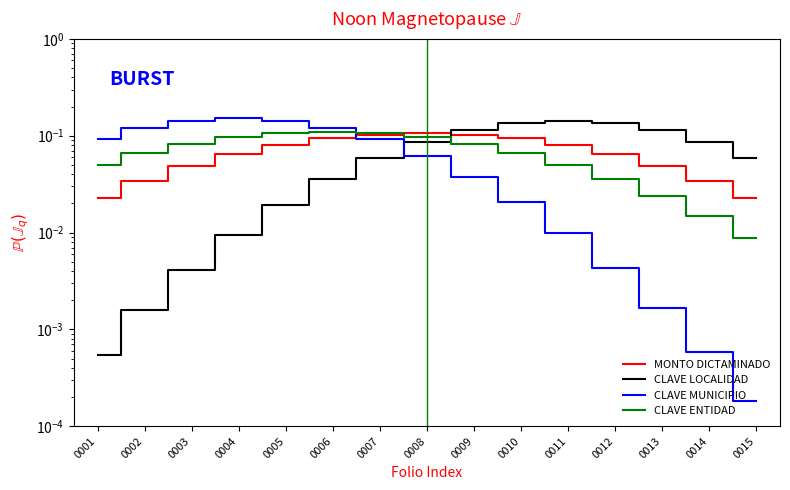

Where is MONTO DICTAMINADO nearest to the value 0?

0001